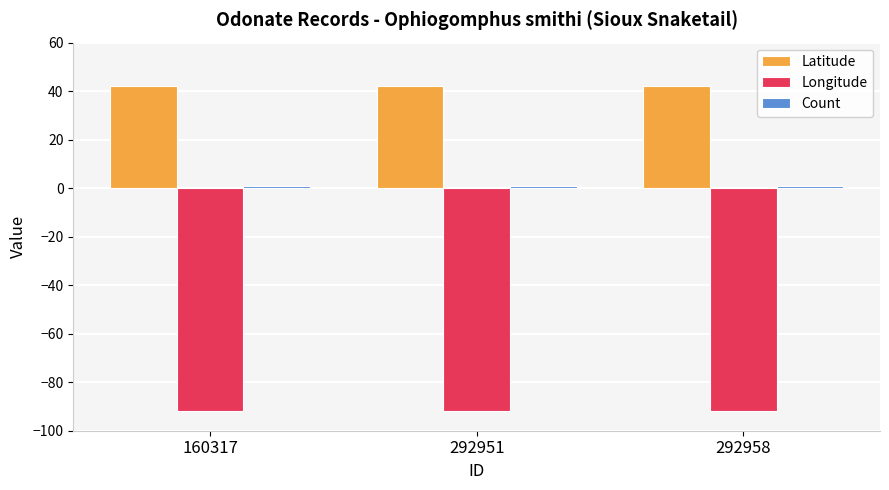

What is the maximum value for Longitude?

-91.9